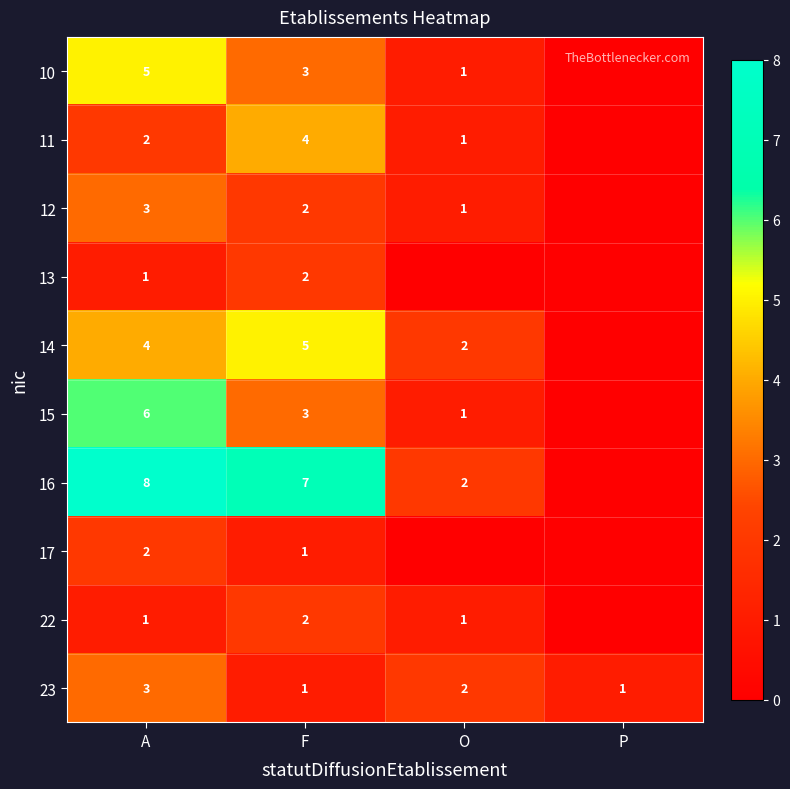

What is the difference between the 14 values at A and O?

2